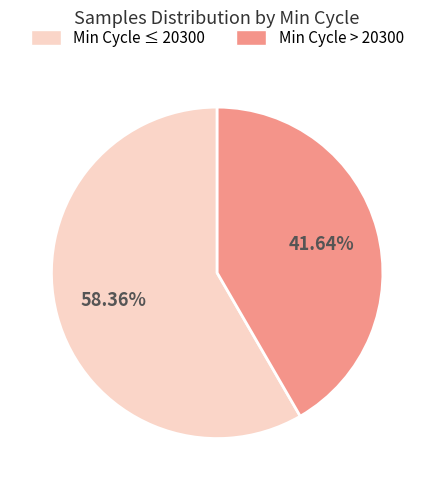

Which has a higher value, Min Cycle > 20300 or Min Cycle ≤ 20300?

Min Cycle ≤ 20300